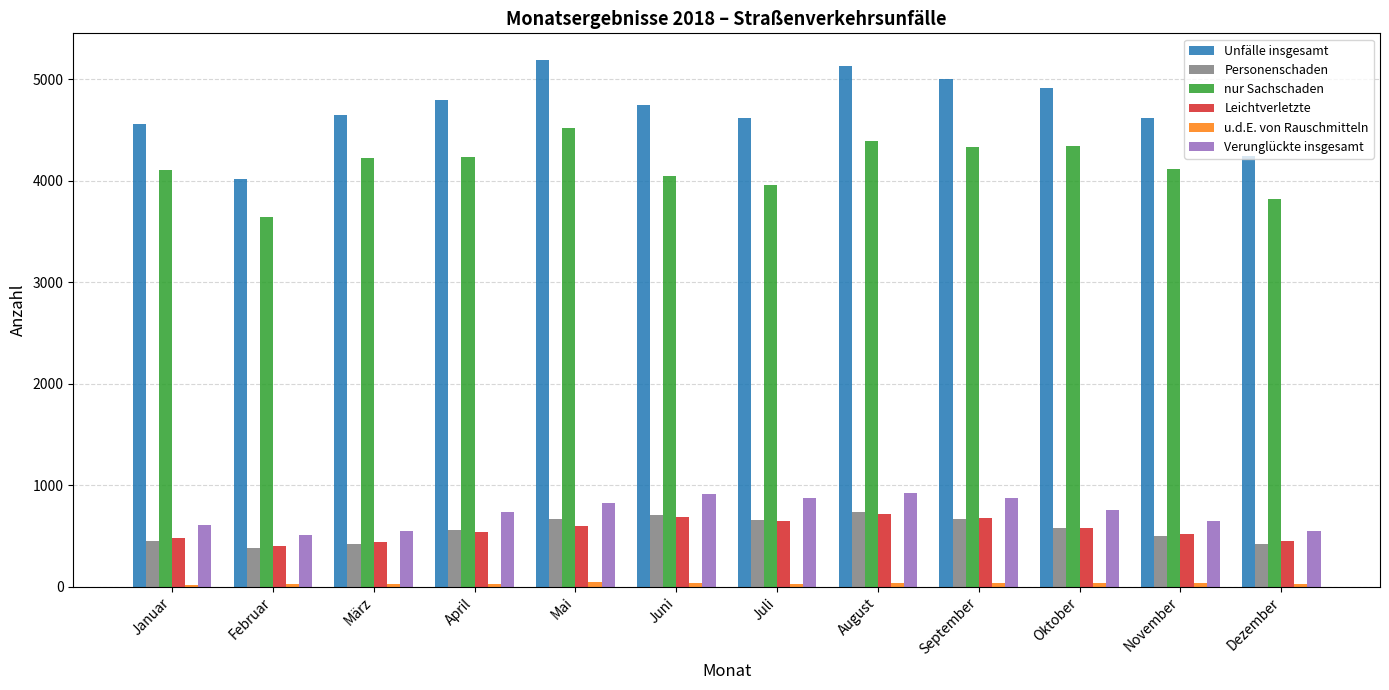

Which series has the largest total across all categories?

Unfälle insgesamt